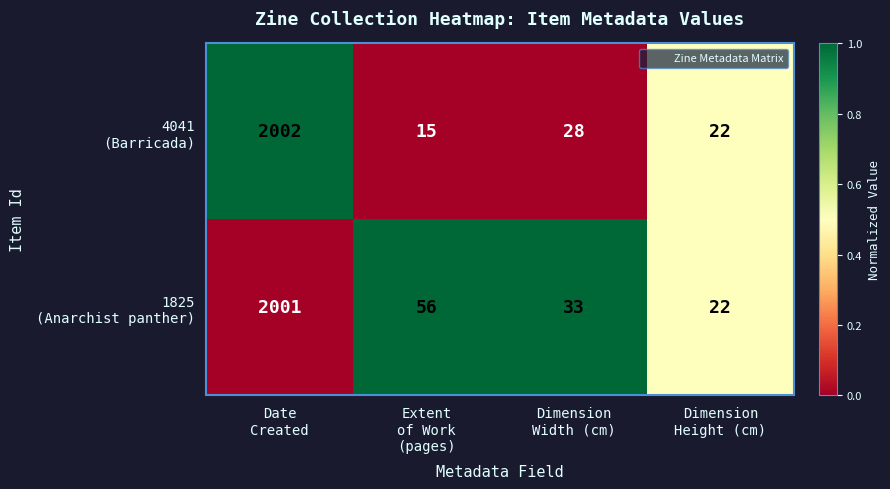

What is the minimum value shown in the chart?

15